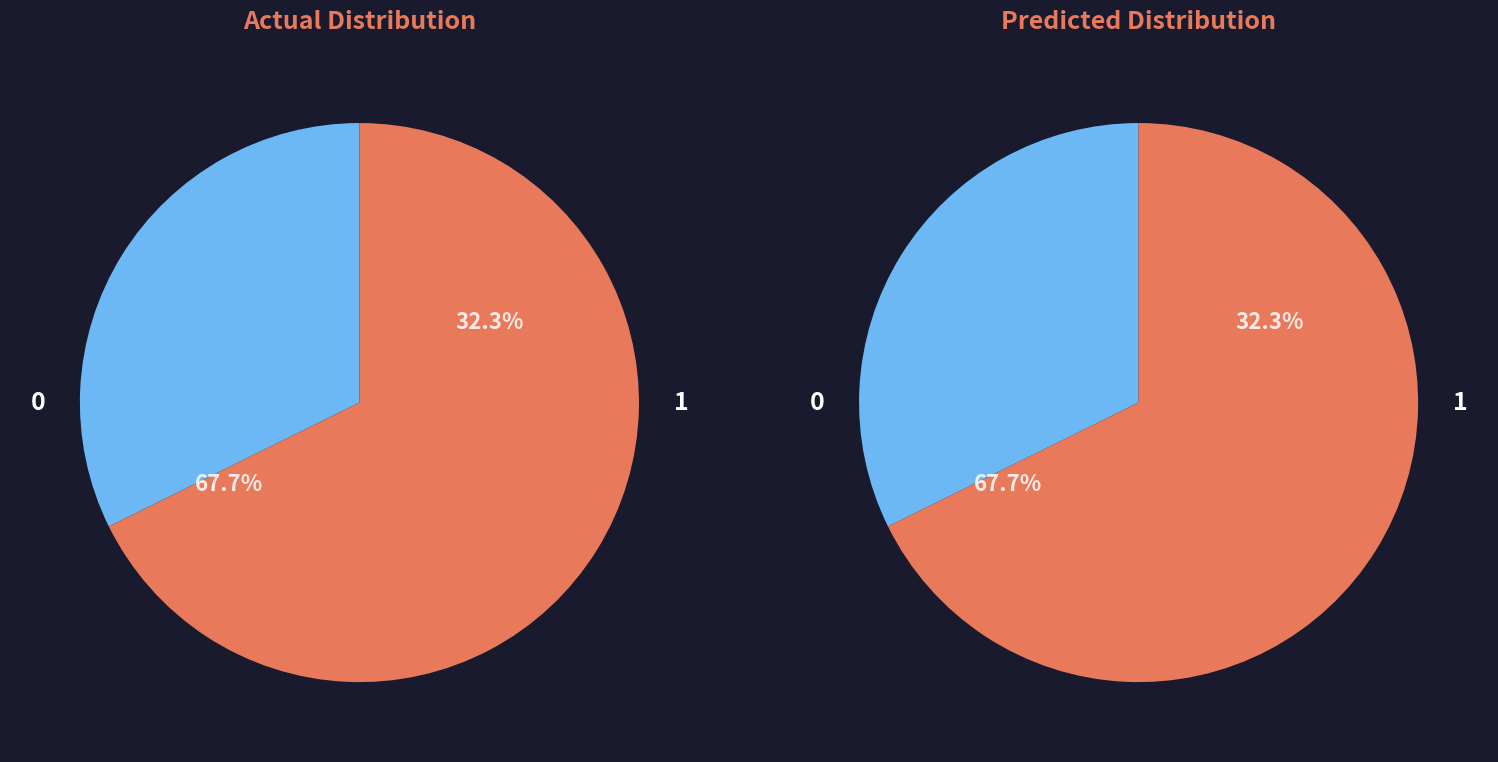

True or false: W_BLIP accounts for 16% of the total.

False